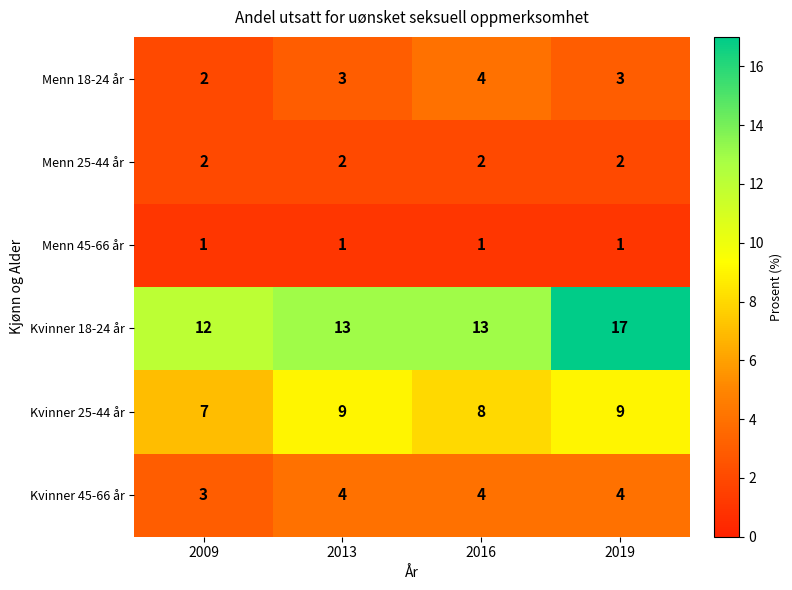

Count the number of data series in this chart.

6